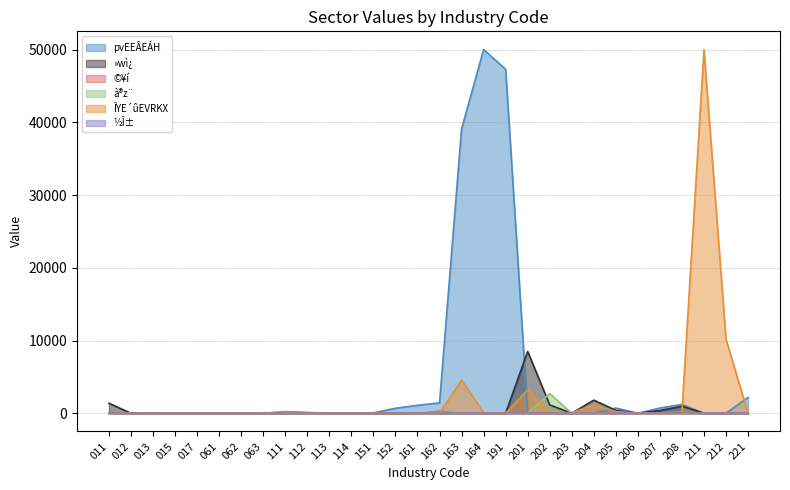

The value of pvEEÂEÁH at 191 is 47277. True or false?

True